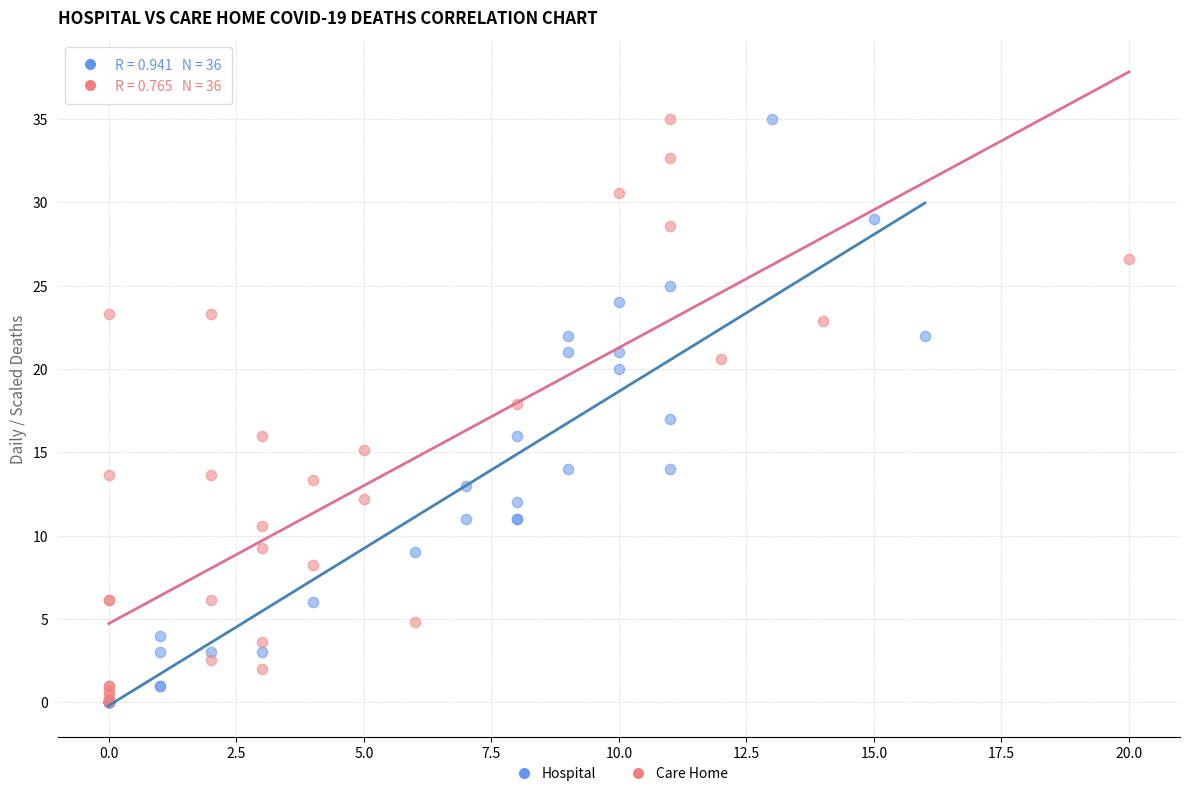

What are all the series names shown in the legend?

Hospital, Care Home